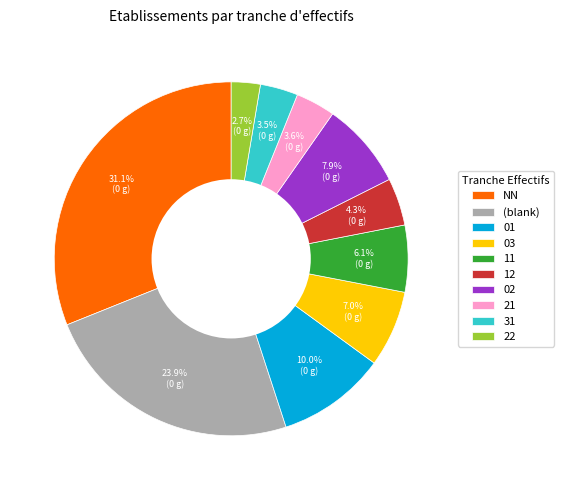

To the nearest percent, what is the average slice percentage?

10%